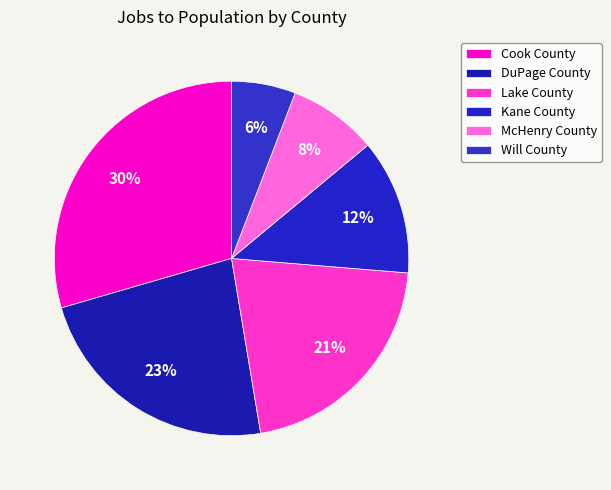

How many segments does this pie chart have?

6